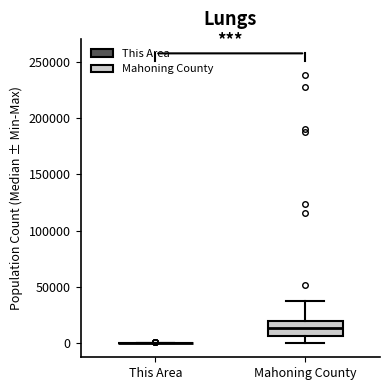

Where does the median line of the box for Mahoning County sit on the y-axis? The values are not printed on the chart, so give them approximately, as read against the axis.

15000